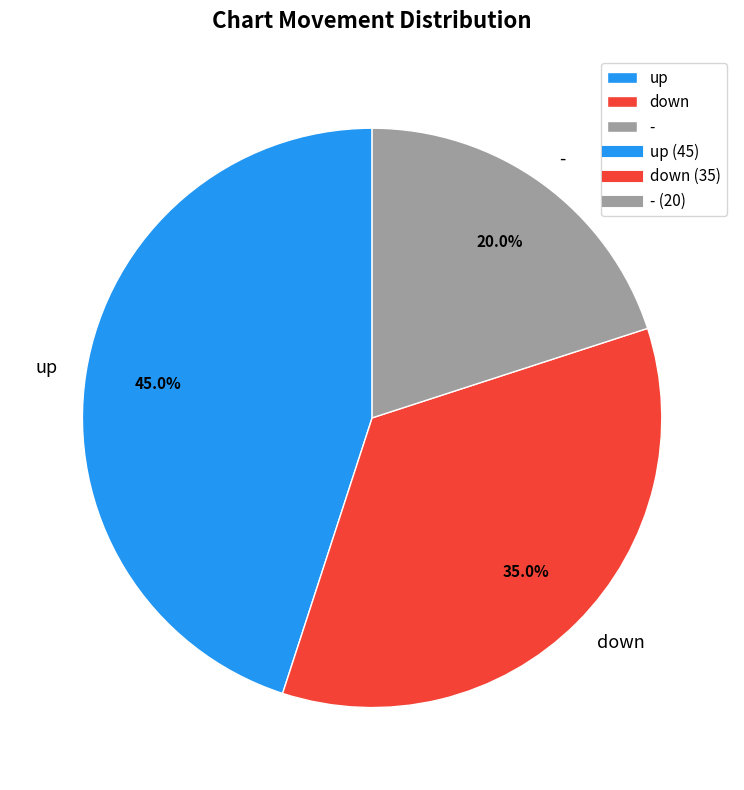

How many slices are in this pie chart?

3